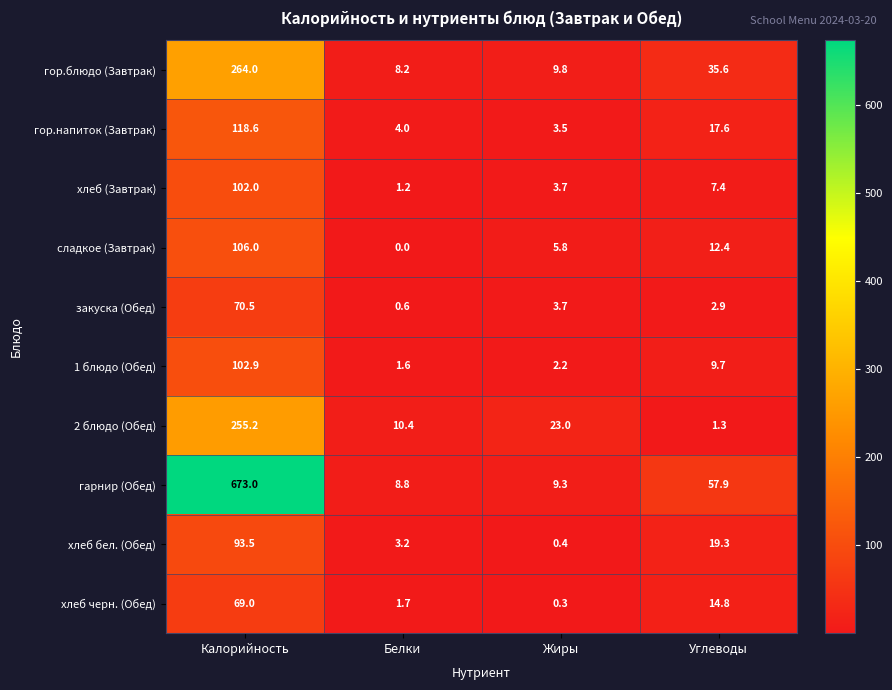

The сладкое (Завтрак) series shows 12.4 at Углеводы. True or false?

True